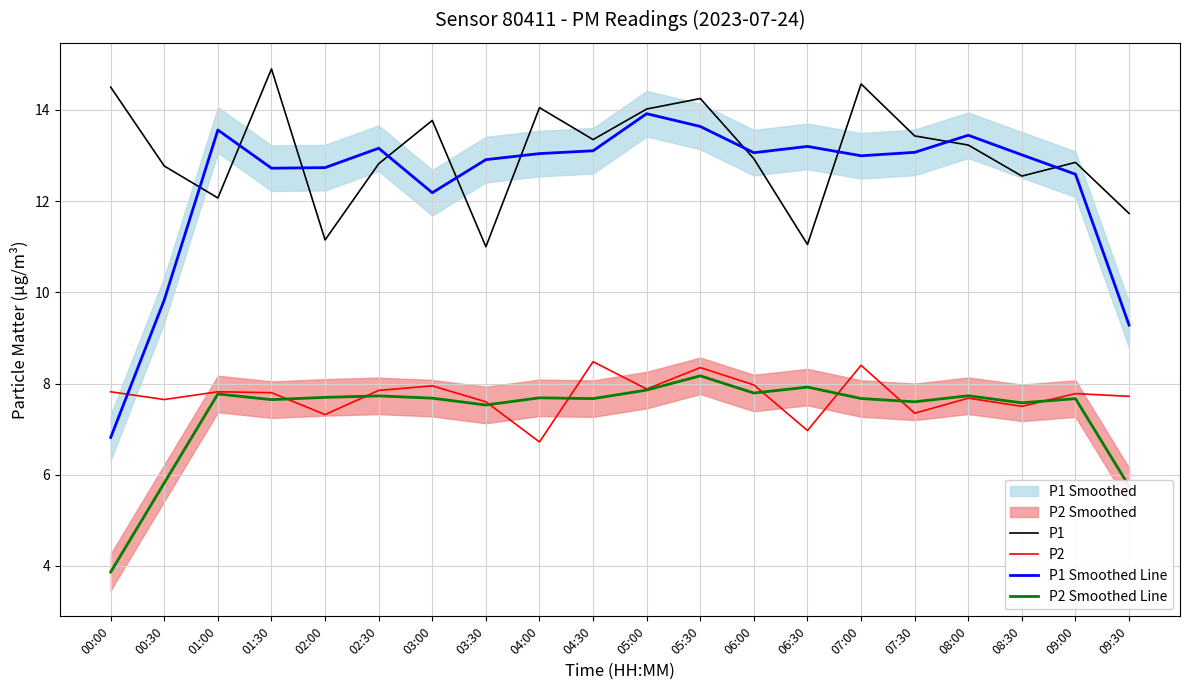

What is the approximate value of P2 Smoothed Line at 08:30?

7.6